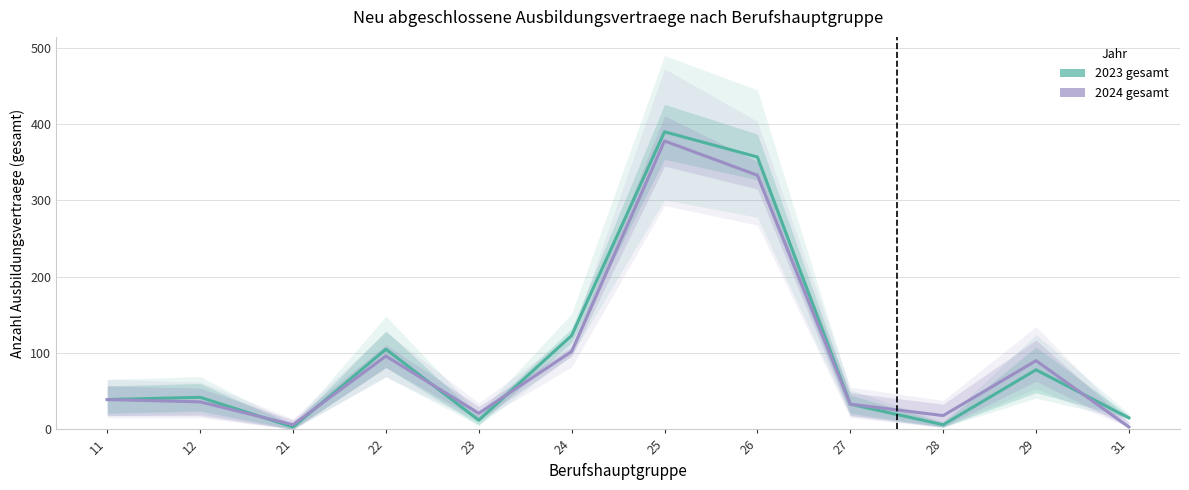

Which series ends up on top after the final intersection of 2024 gesamt and 2023 gesamt?

2023 gesamt